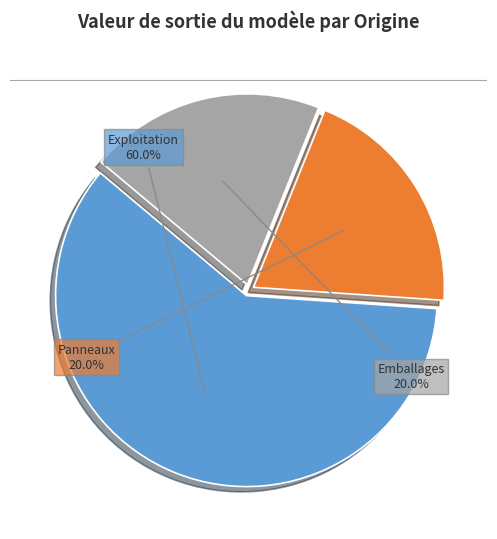

Does any single category account for the majority?

Yes